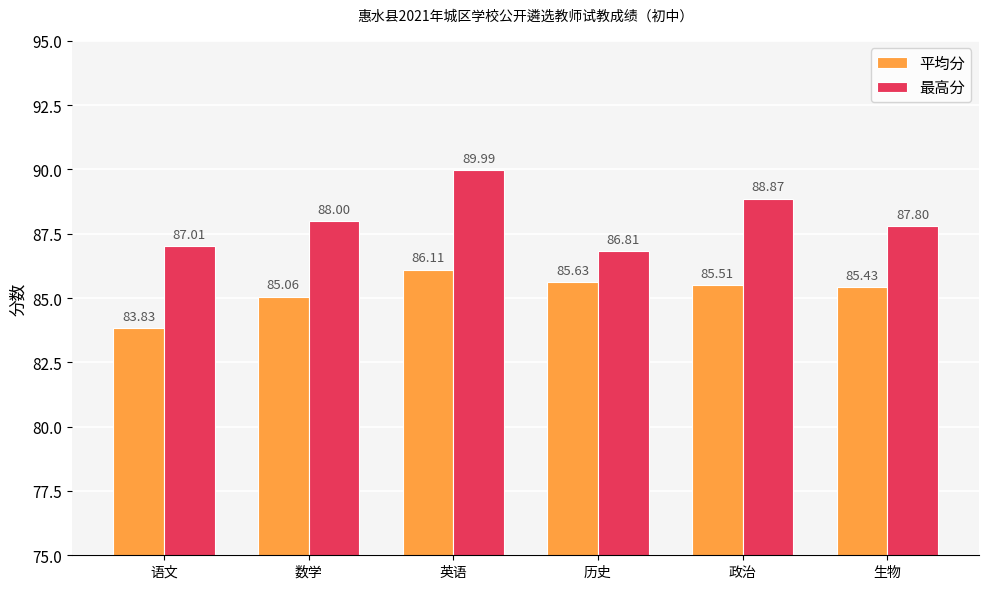

Rank the categories by 平均分 value from highest to lowest.

英语, 历史, 政治, 生物, 数学, 语文